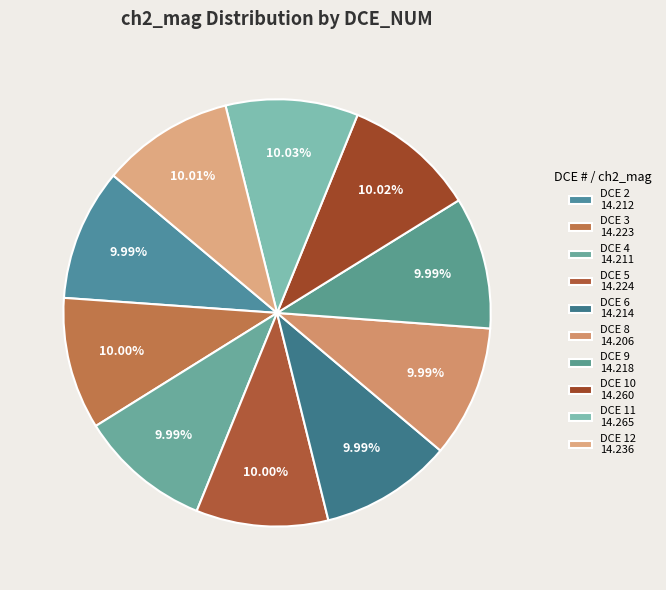

What is the total percentage of DCE 11 and DCE 9?

20.0%